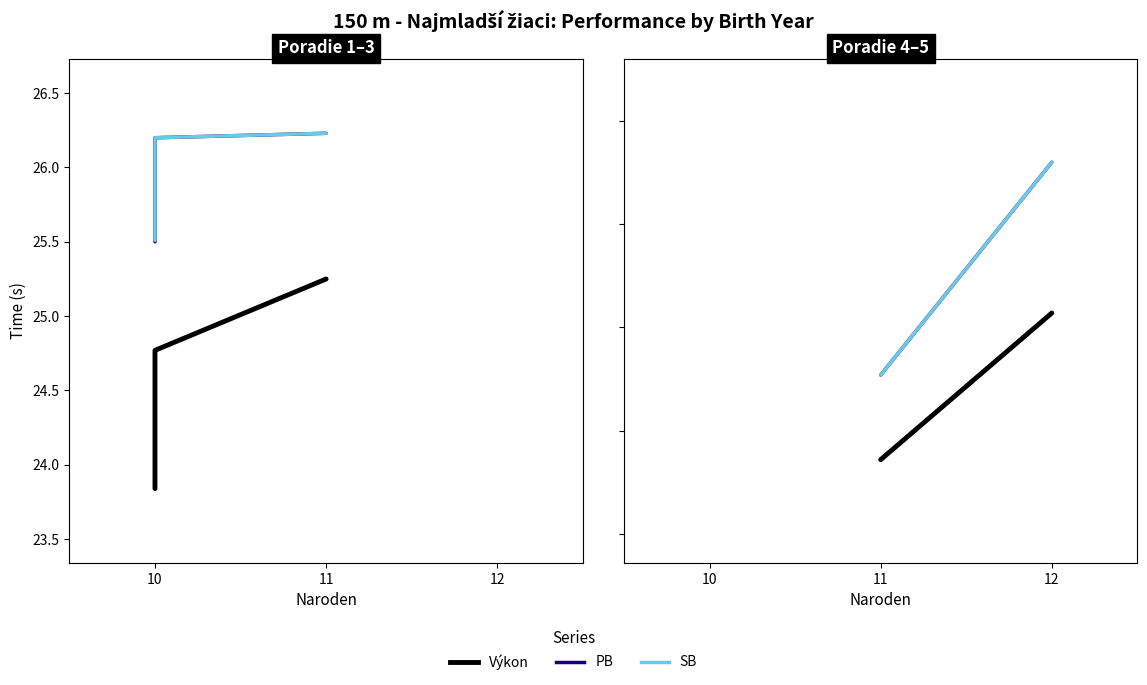

Is the value of Výkon at 11 greater than the value of SB at 11?

No